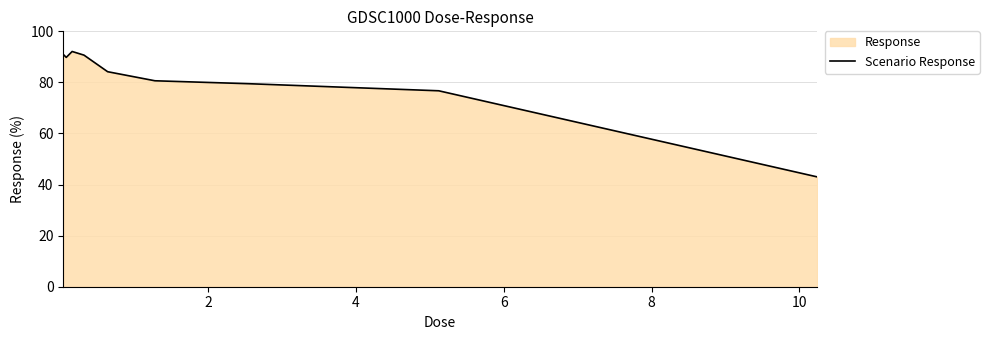

What is the difference between the maximum and minimum values?

49.1